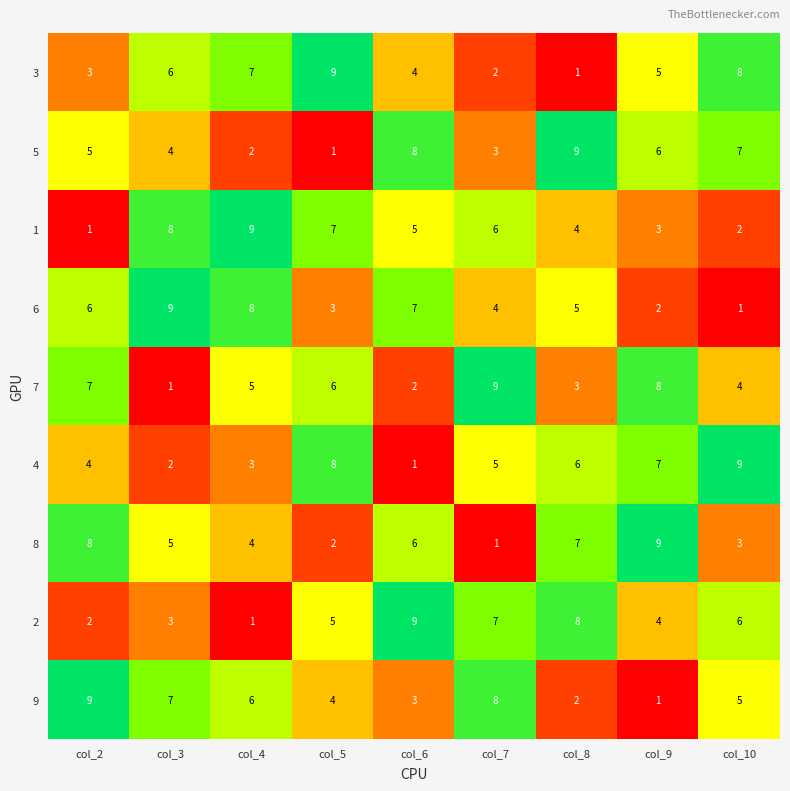

At how many categories does at least one series exceed 6?

9